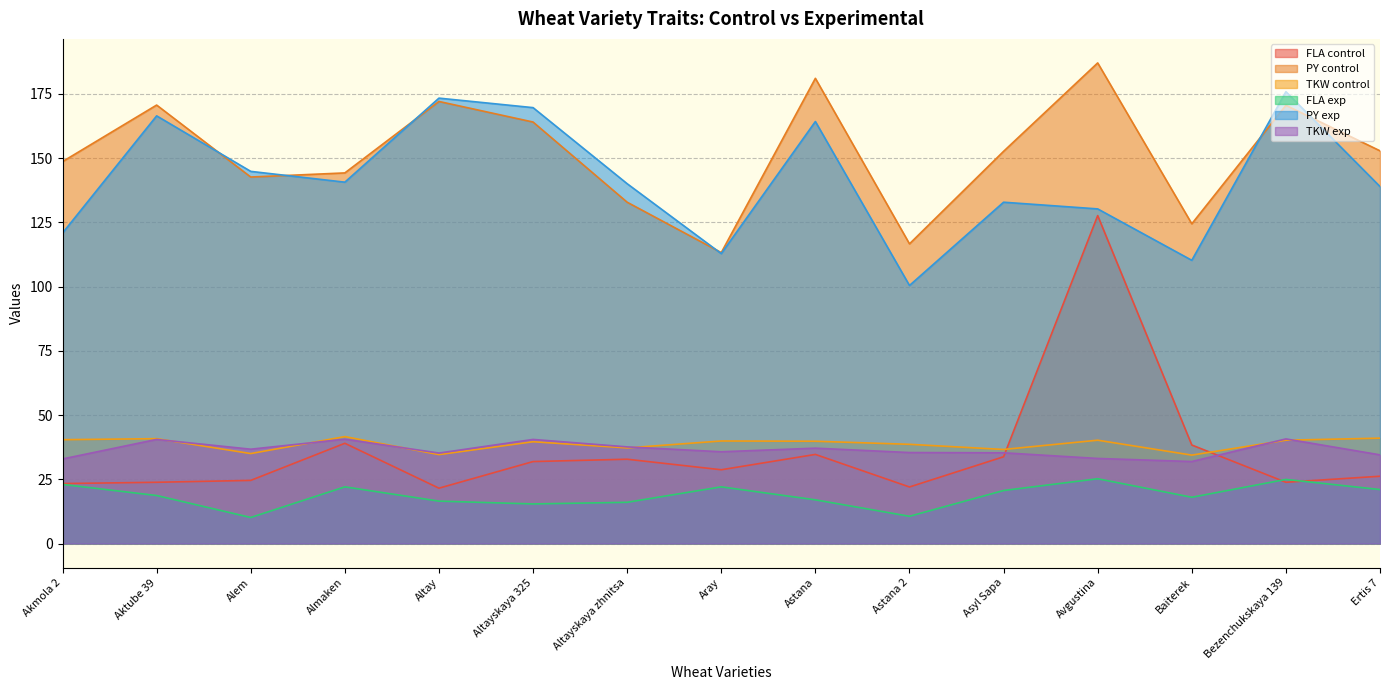

Which has a higher value, Baiterek or Avgustina?

Avgustina